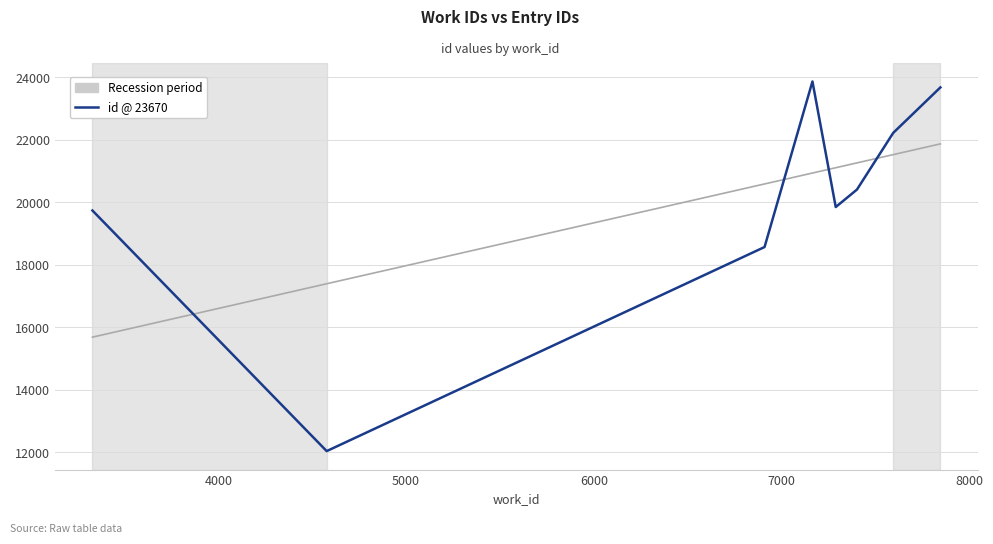

Reading left to right, list all the values displayed in this chart.

Trend: 15684.0	17391.4	20583.1	20932.2	21102.0	21256.7	21521.0	21864.6
id @ 23670: 19734.0	12040.0	18566.0	23860.0	19845.0	20404.0	22216.0	23670.0